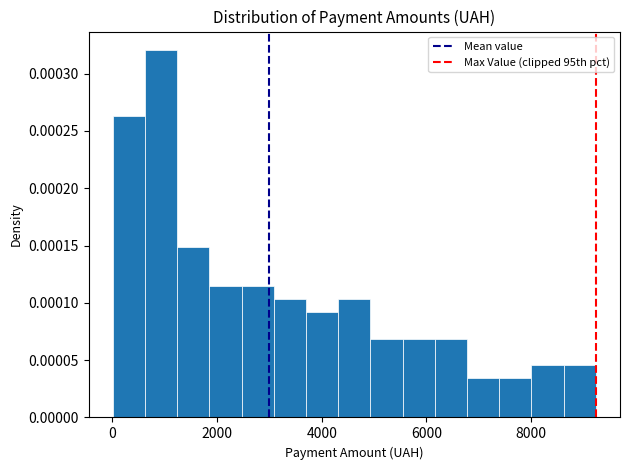

Around what value on the x-axis is the tallest bar? Give the approximate position of its centre, as read against the axis.

1000